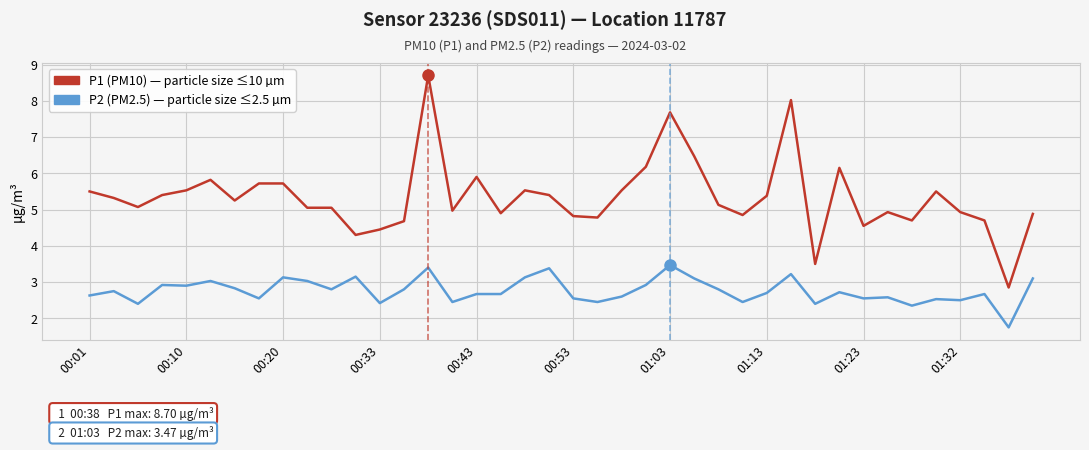

Does the chart display data point markers on the line(s)?

No